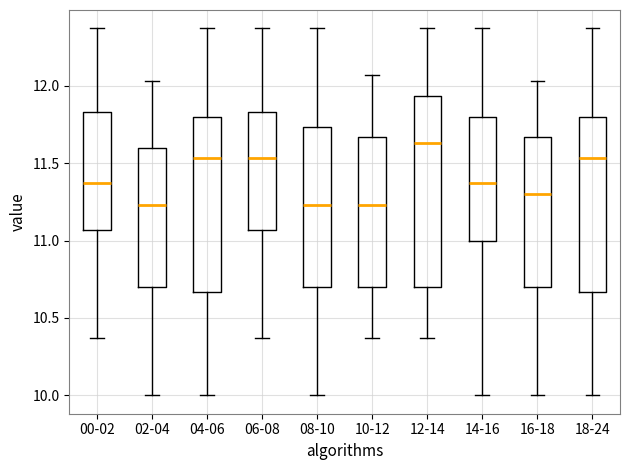

Reading left to right, read every box against the y-axis: the position of its median line, the range the box covers, and the ends of its whiskers. The values are not printed on the chart, so give them approximately, as read against the axis.

00-02: median 11.35, box 11.05 to 11.85, whiskers 10.35 to 12.35
02-04: median 11.25, box 10.70 to 11.60, whiskers 10.00 to 12.05
04-06: median 11.55, box 10.65 to 11.80, whiskers 10.00 to 12.35
06-08: median 11.55, box 11.05 to 11.85, whiskers 10.35 to 12.35
08-10: median 11.25, box 10.70 to 11.75, whiskers 10.00 to 12.35
10-12: median 11.25, box 10.70 to 11.65, whiskers 10.35 to 12.05
12-14: median 11.65, box 10.70 to 11.95, whiskers 10.35 to 12.35
14-16: median 11.35, box 11.00 to 11.80, whiskers 10.00 to 12.35
16-18: median 11.30, box 10.70 to 11.65, whiskers 10.00 to 12.05
18-24: median 11.55, box 10.65 to 11.80, whiskers 10.00 to 12.35